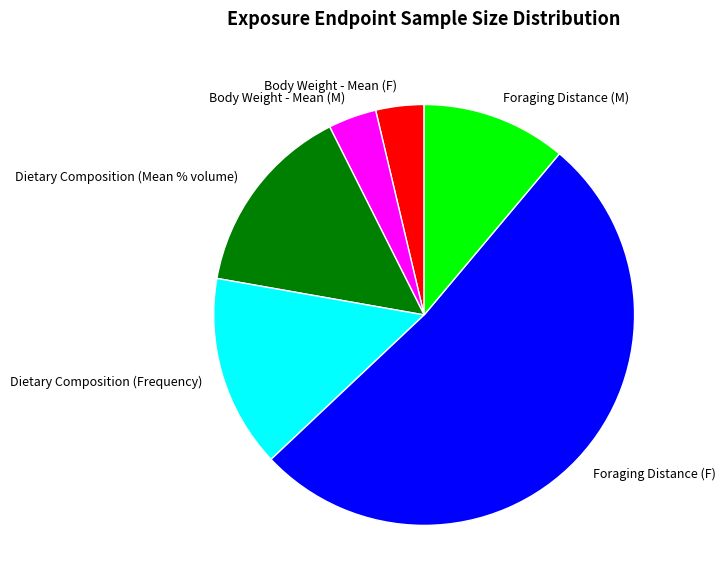

Approximately how many times larger is the value at Dietary Composition (Frequency) compared to Body Weight - Mean (M)?

4.0